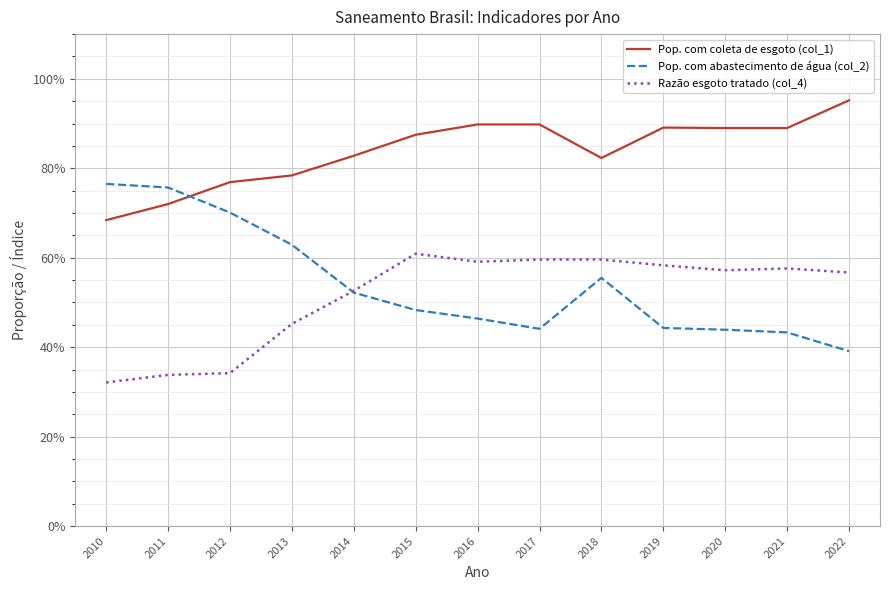

Is the value of Razão esgoto tratado (col_4) at 2020 greater than the value of Pop. com coleta de esgoto (col_1) at 2013?

No